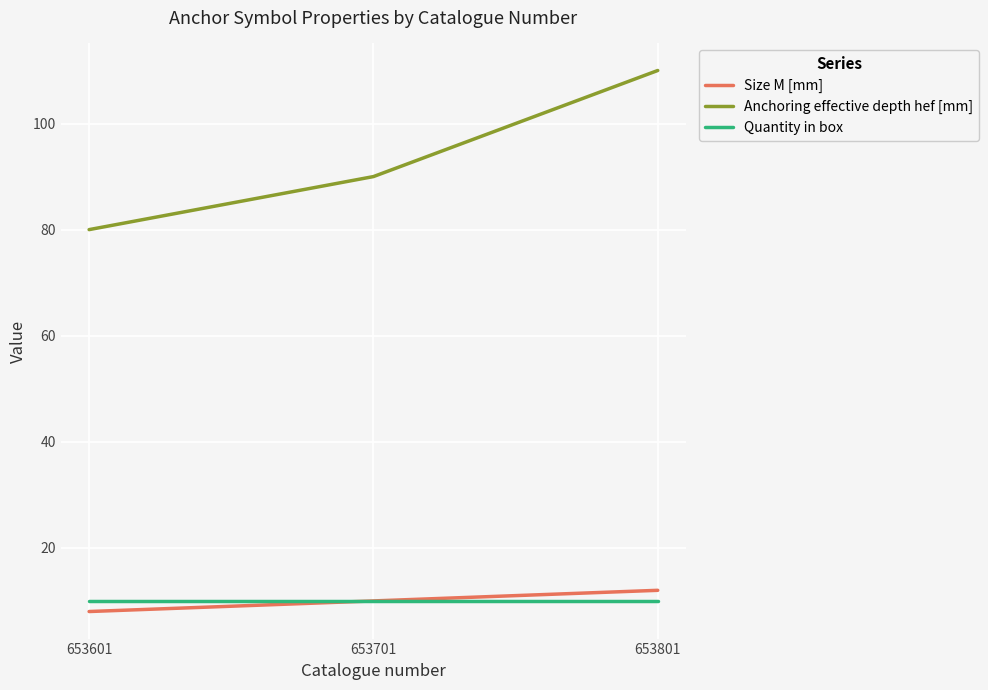

Between 653601 and 653701, which series saw the biggest shift?

Anchoring effective depth hef [mm]